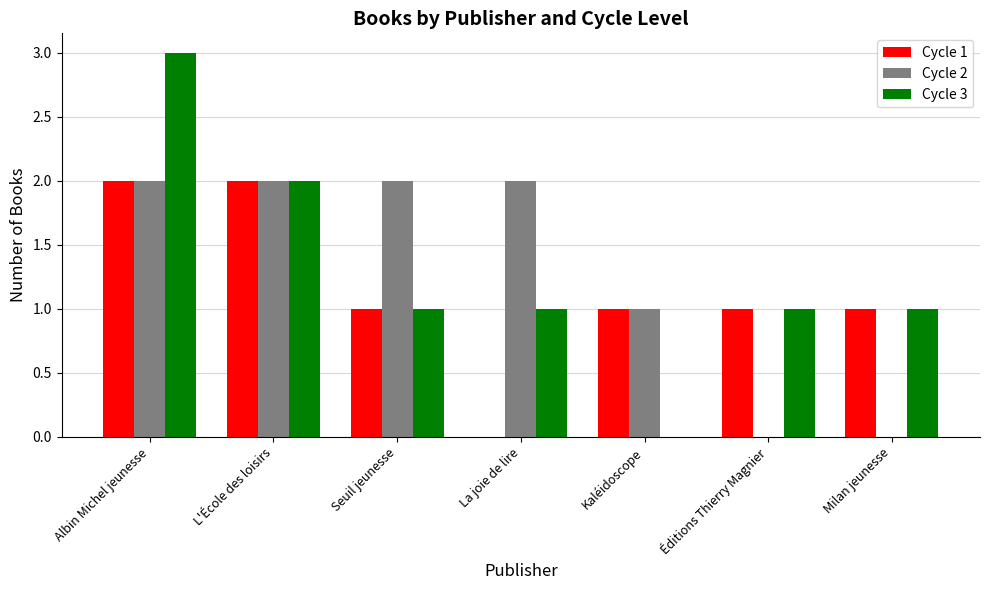

Is the value of Cycle 2 at Kaléidoscope greater than the value of Cycle 3 at Albin Michel jeunesse?

No